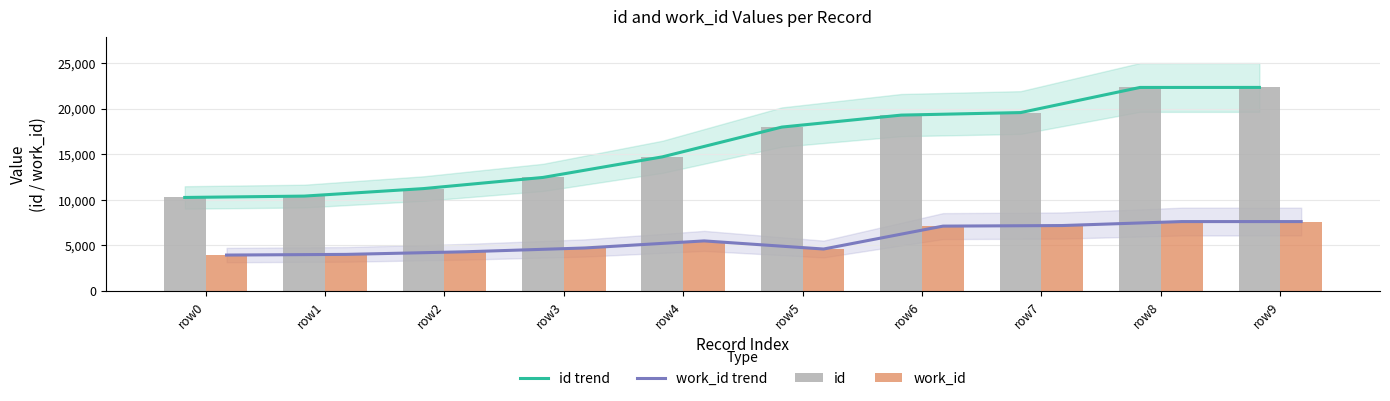

The value of id trend at row6 is 5426. True or false?

False